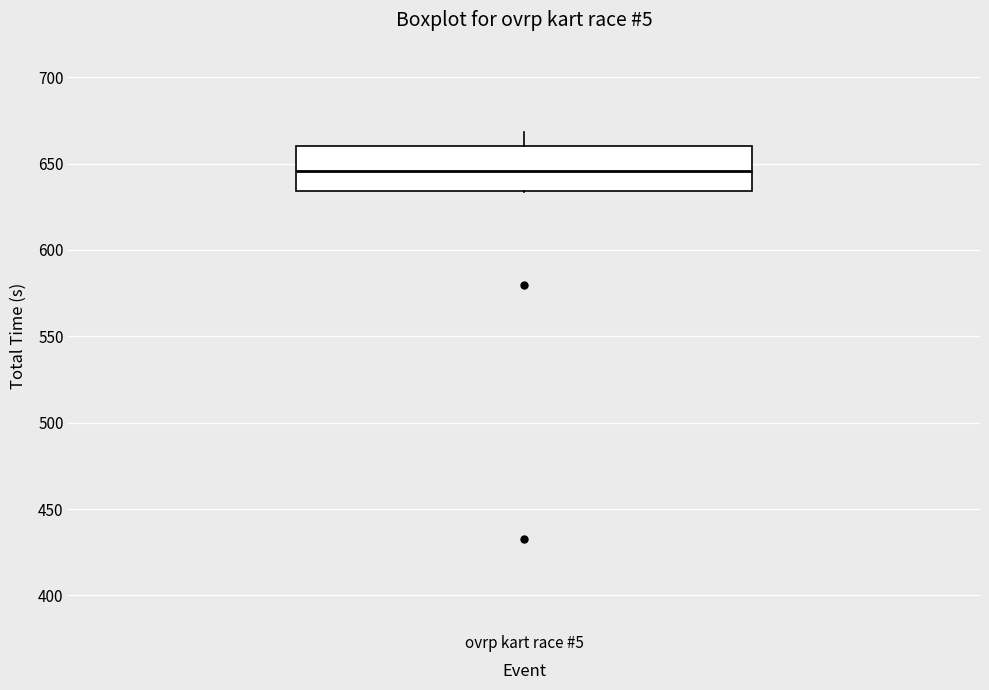

Read this box plot against the y-axis: the position of the median line, the range covered by the box, and the ends of both whiskers. The values are not printed on the chart, so give them approximately, as read against the axis.

median 645, box 635 to 660, whiskers 635 to 670